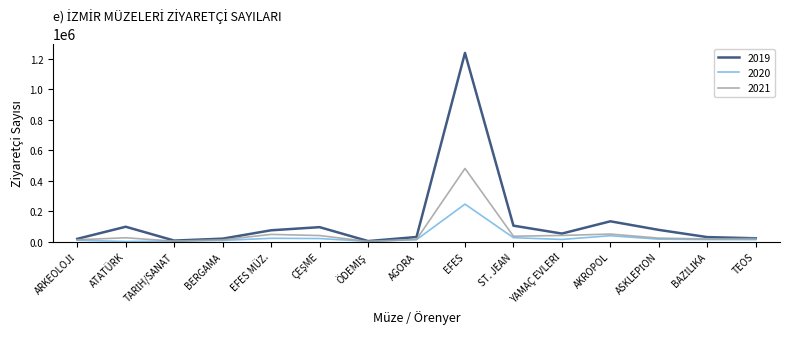

The value of 2020 at EFES is 134583. True or false?

False